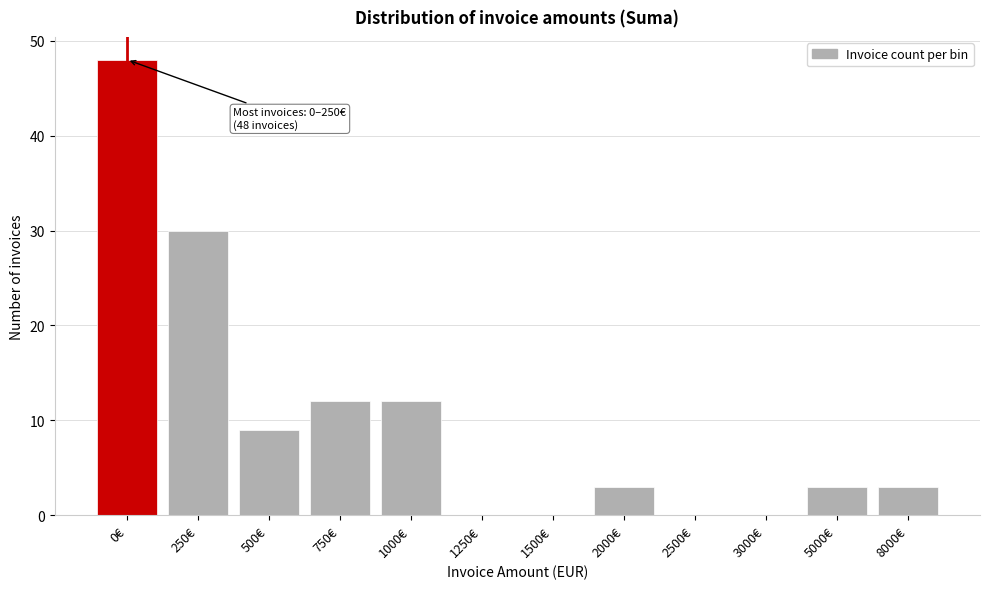

Reading left to right, what are all the values shown in this chart?

0€=48	250€=30	500€=9	750€=12	1000€=12	1250€=0	1500€=0	2000€=3	2500€=0	3000€=0	5000€=3	8000€=3